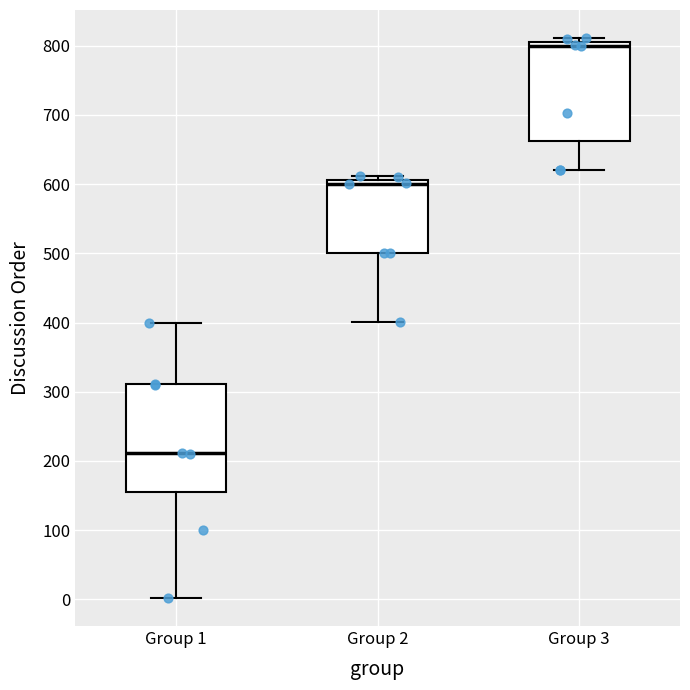

Reading left to right, read every box against the y-axis: the position of its median line, the range the box covers, and the ends of its whiskers. The values are not printed on the chart, so give them approximately, as read against the axis.

Group 1: median 210, box 160 to 310, whiskers 0 to 400
Group 2: median 600, box 500 to 610, whiskers 400 to 610 (just above the box's upper edge)
Group 3: median 800, box 660 to 810, whiskers 620 to 810 (just above the box's upper edge)